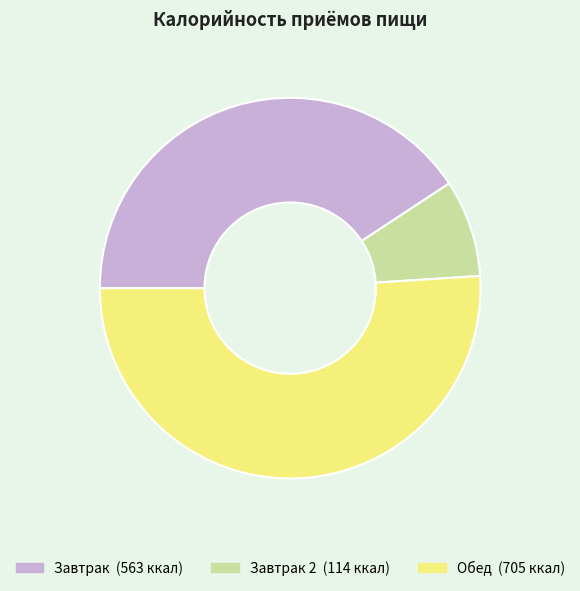

Is there a majority slice in this chart?

Yes